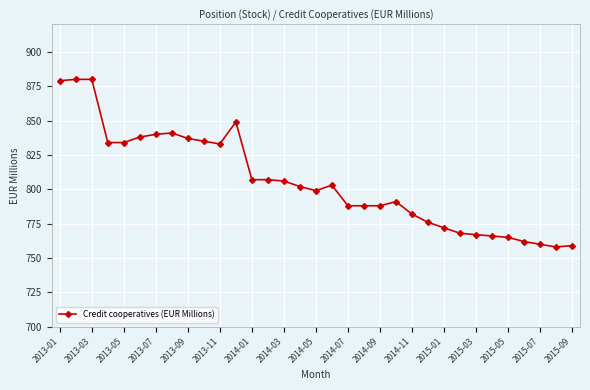

True or false: the data has more than 0 interior local peaks.

True